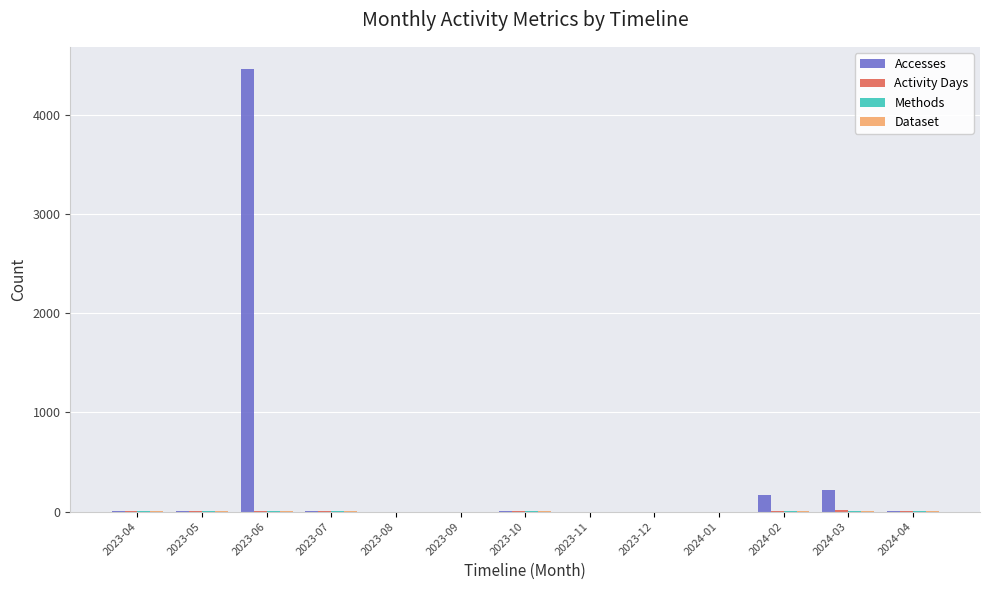

At which category is the sum across all series the highest?

2023-06